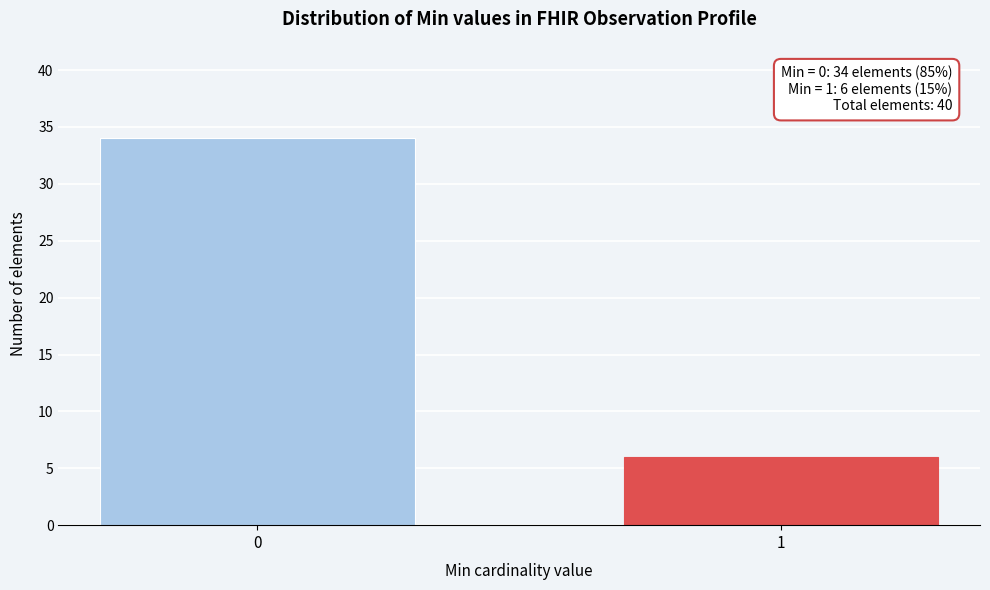

Reading right to left, extract all data points from this chart.

6	34